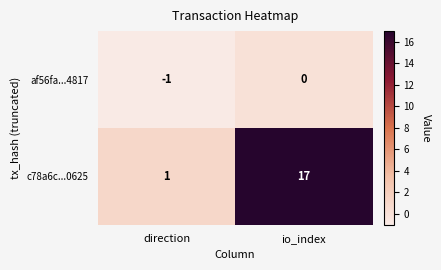

Reading left to right, transcribe all the data shown in this chart.

af56fa...4817: -1	0
c78a6c...0625: 1	17